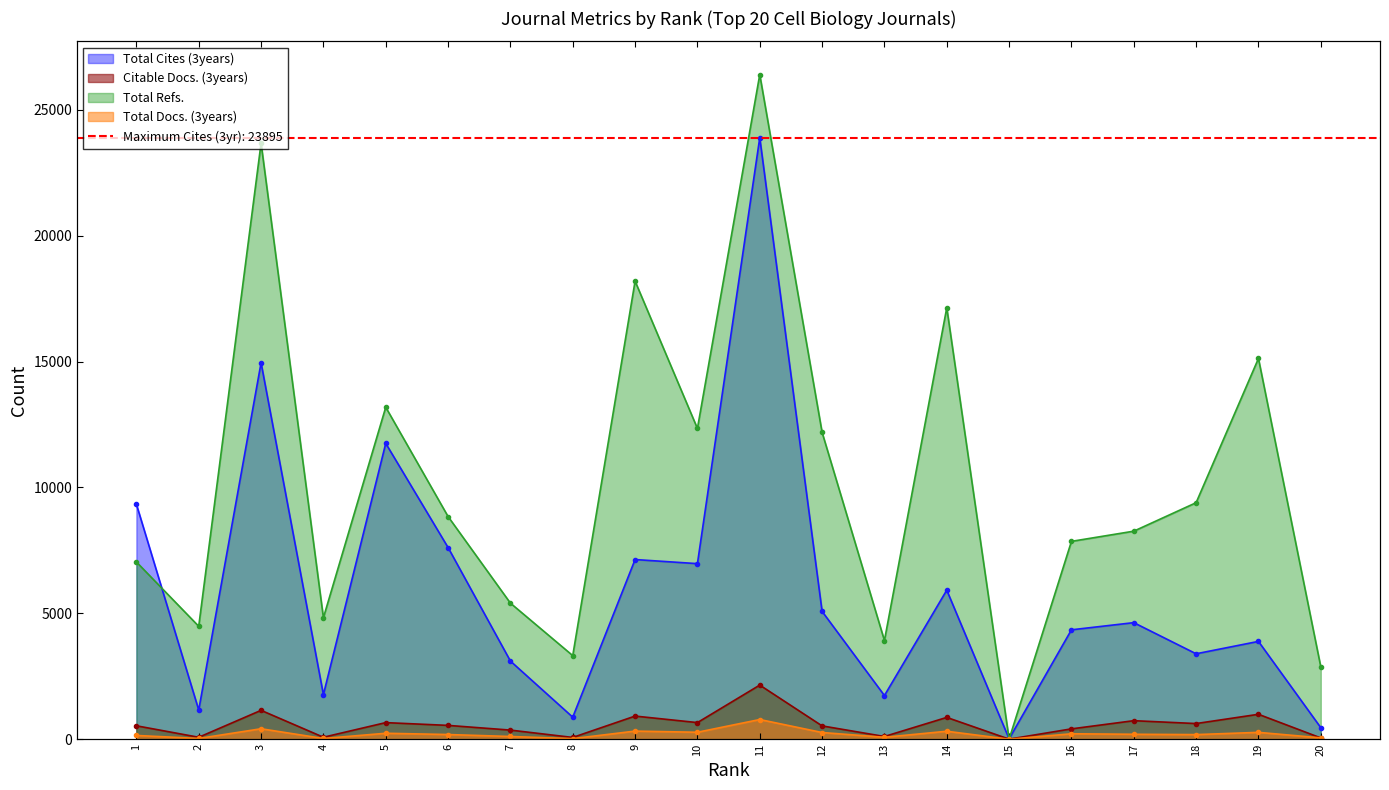

In Total Docs. (3years), how many points are lower than both neighbors (excluding endpoints)?

7